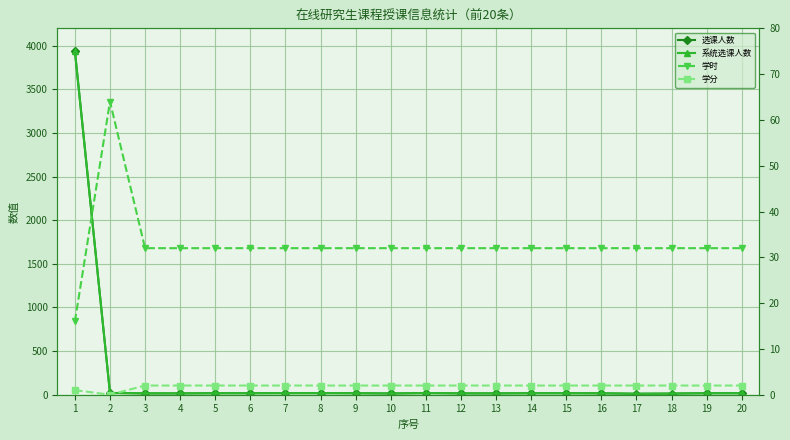

List the series in order of their peak value, lowest first.

学分, 学时, 选课人数, 系统选课人数